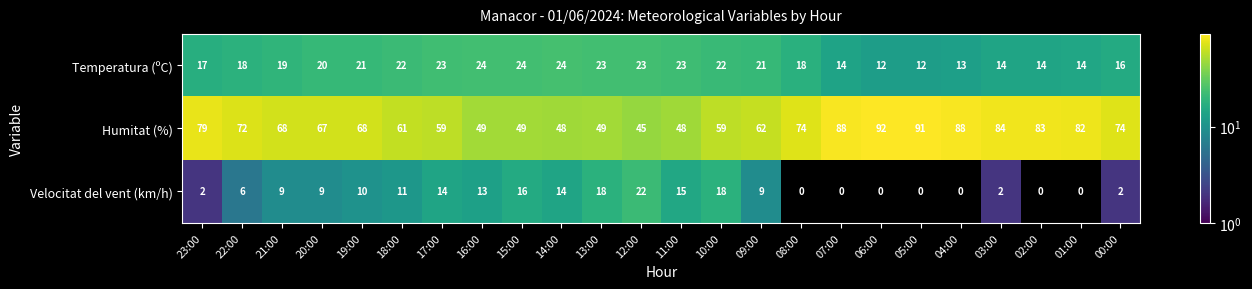

What is the sum of the Humitat (%) values at 19:00 and 12:00?

113